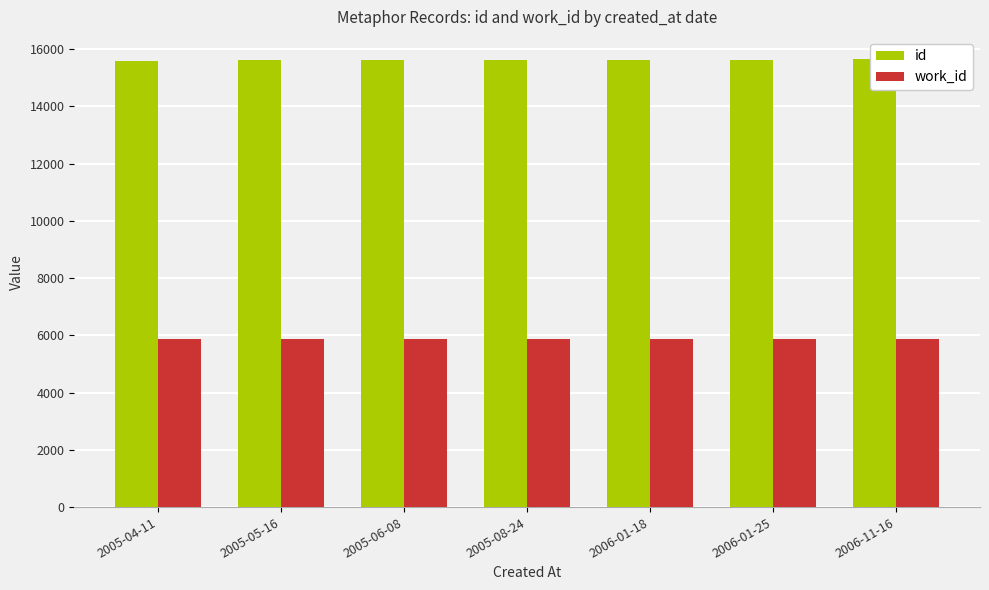

Between 2005-06-08 and 2005-04-11, which is larger?

2005-06-08